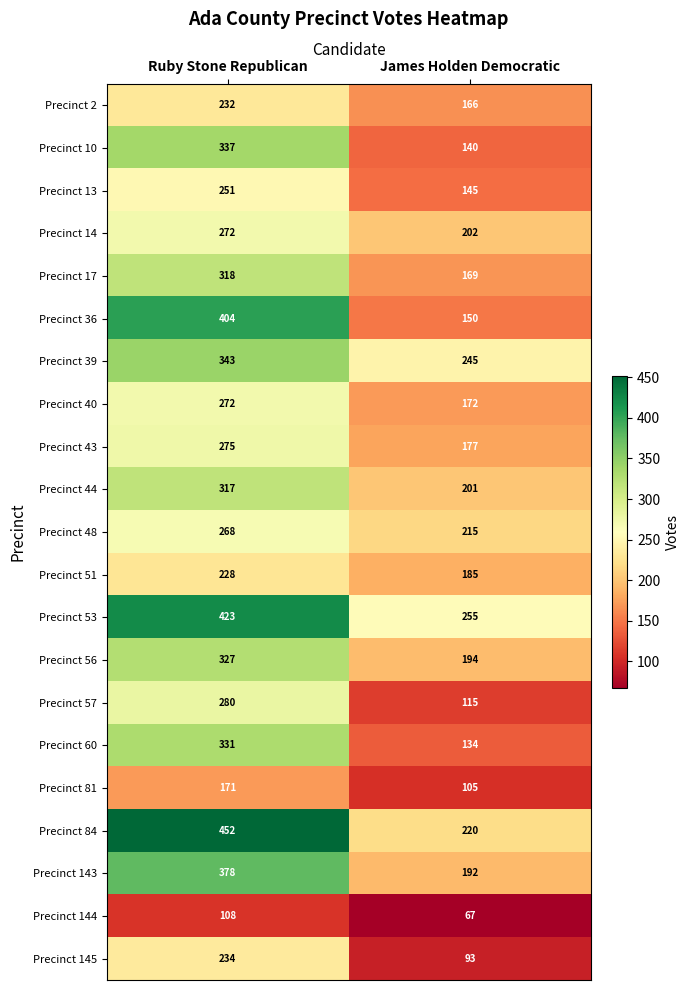

True or false: Precinct 2 has a value of 385 at Ruby Stone Republican.

False